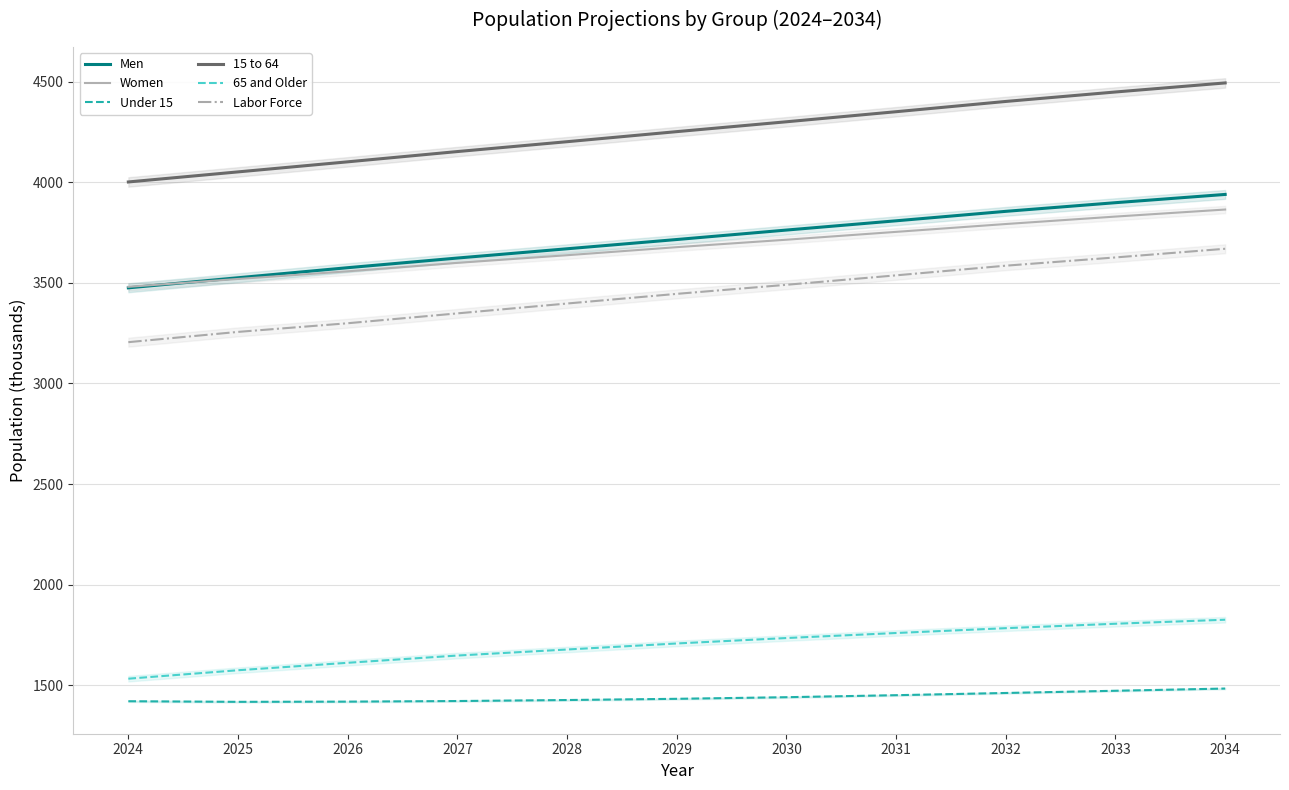

What is the total value across all series at 2034?

19275